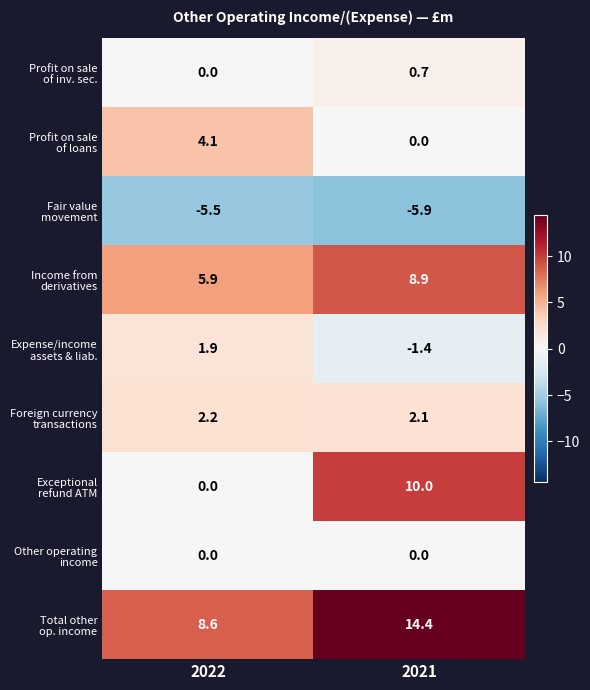

What is the minimum value shown in the chart?

-5.9